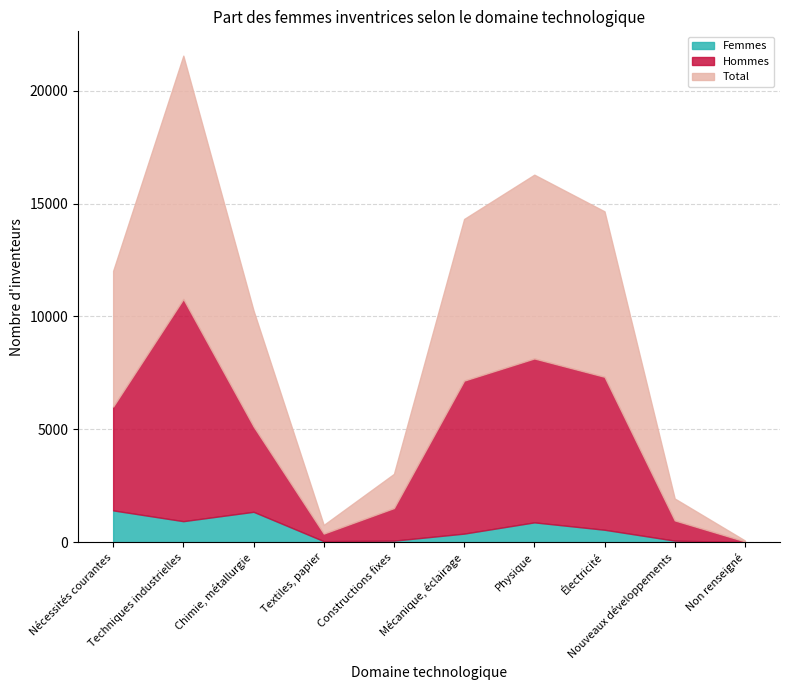

What position from the right is Techniques industrielles?

9